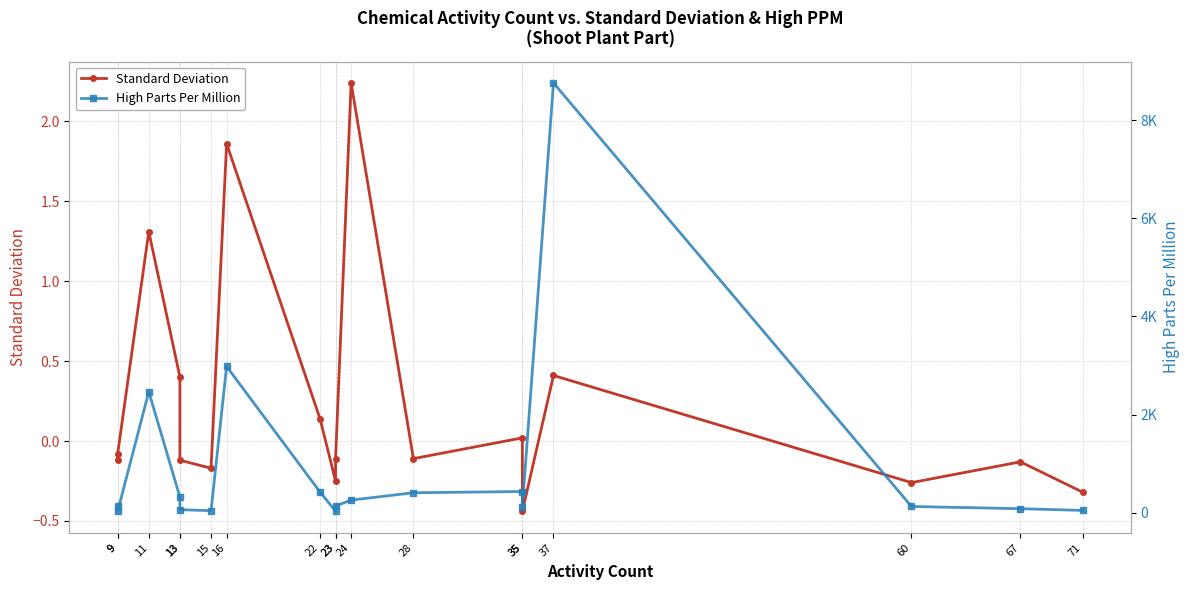

What is the total value across all series at 28?

404.9